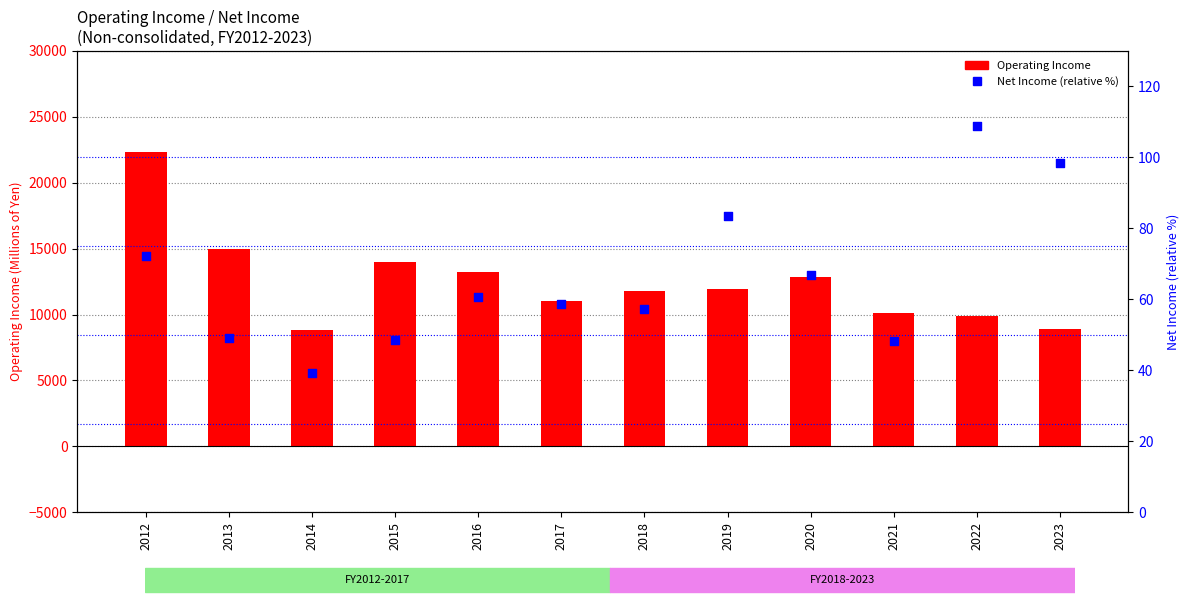

Which series has the widest spread of Y values?

Operating Income